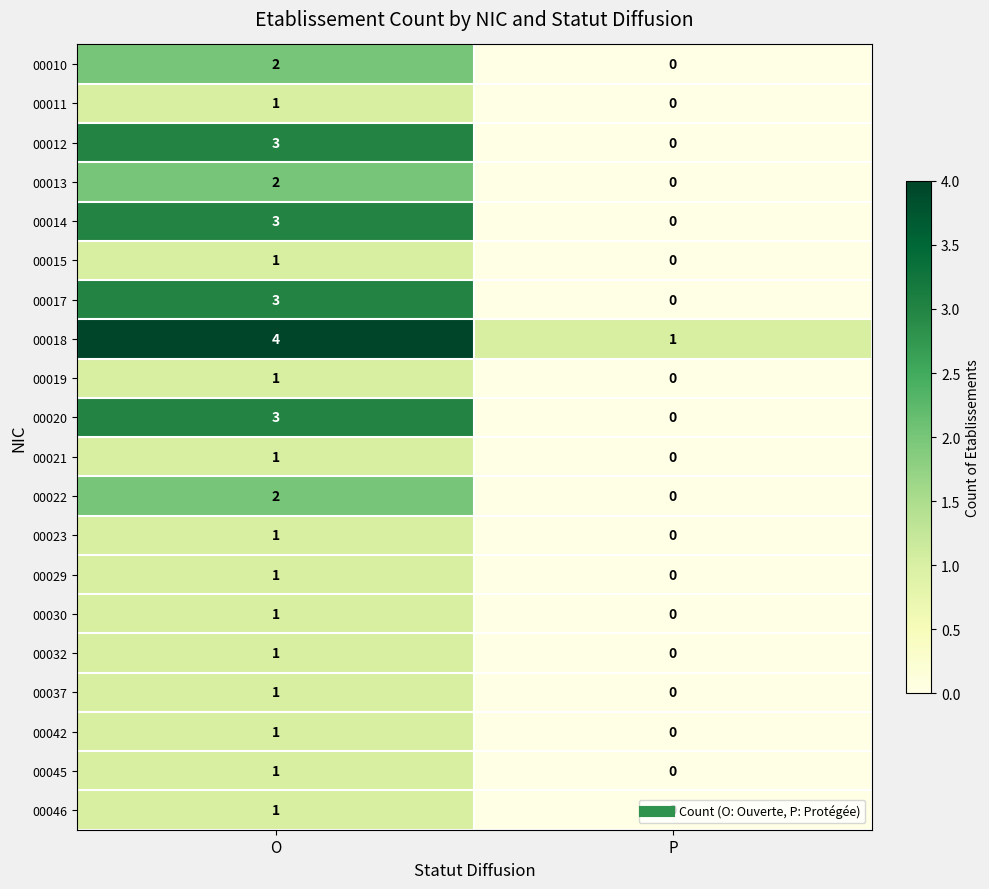

Rank the categories by 00011 value from lowest to highest.

P, O